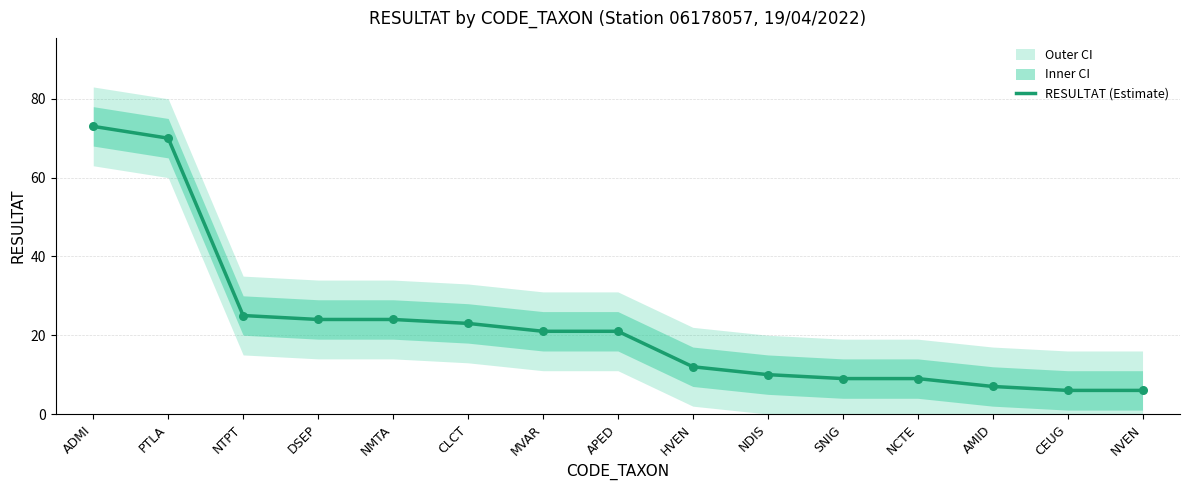

What is the change in value from ADMI to SNIG?

-64